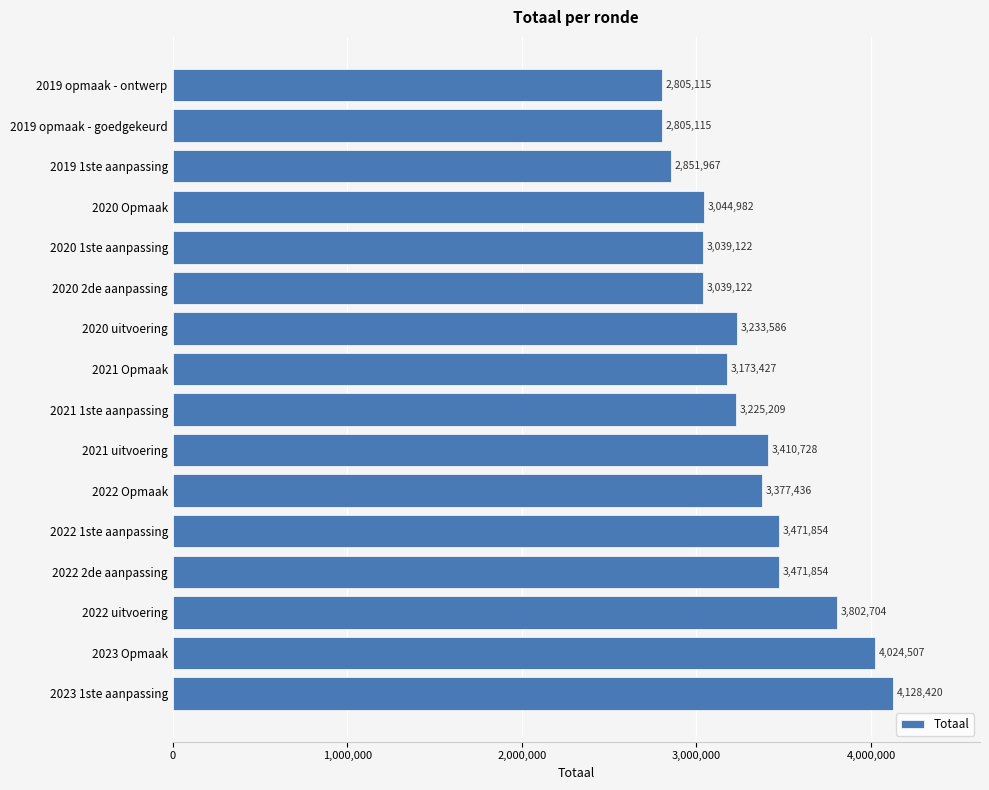

Reading bottom to top, transcribe all the data shown in this chart.

4128420	4024507	3802704	3471854	3471854	3377436	3410728	3225209	3173427	3233586	3039122	3039122	3044982	2851967	2805115	2805115